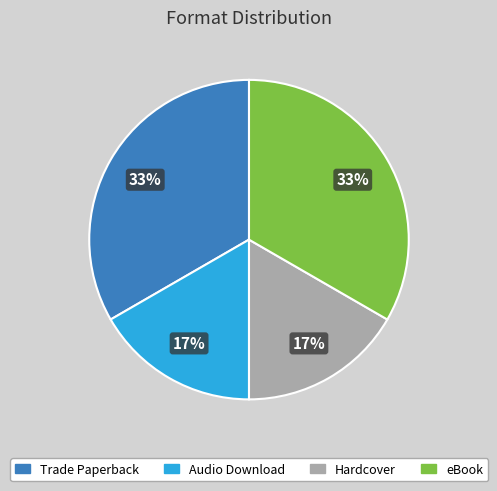

Which has a higher value, Audio Download or Trade Paperback?

Trade Paperback